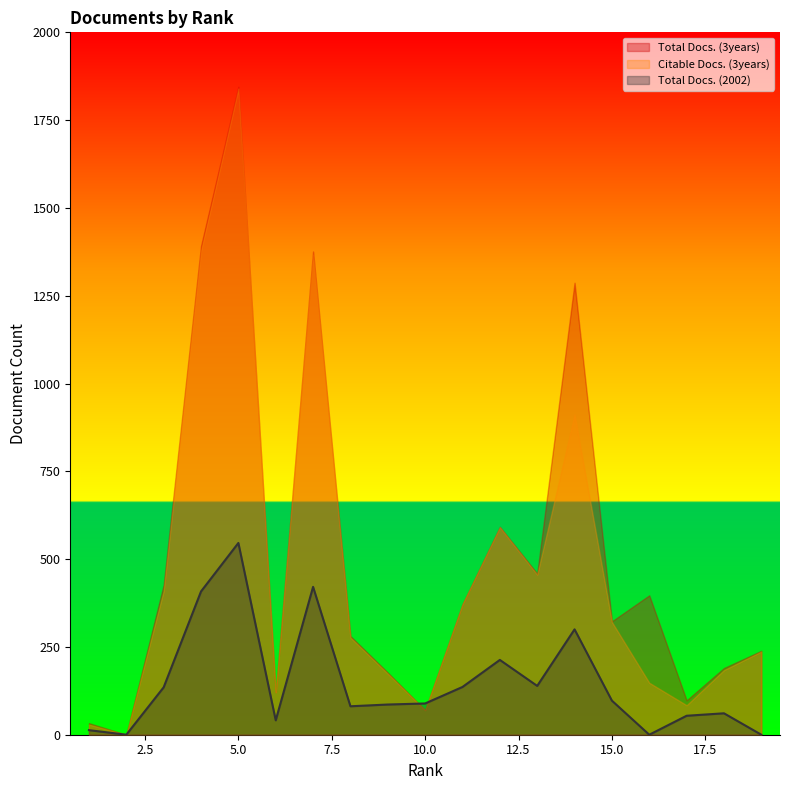

How many data points in Total Docs. (2002) are above 89?

9